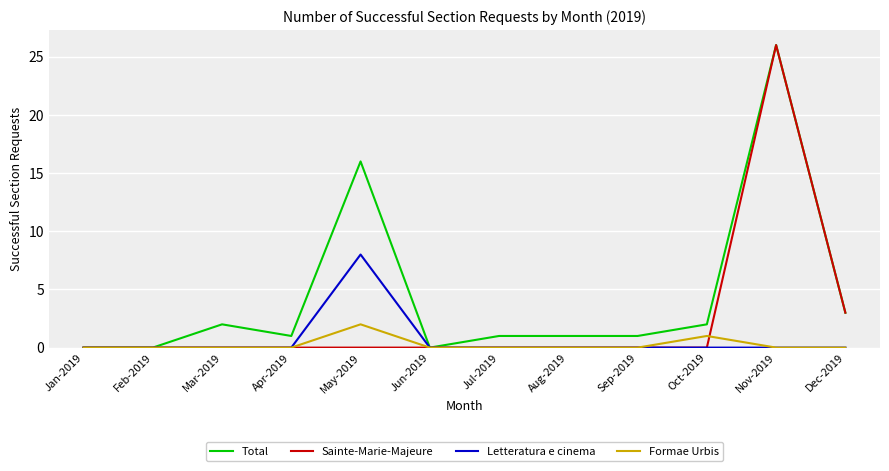

What is the difference between the Formae Urbis values at Jan-2019 and May-2019?

2